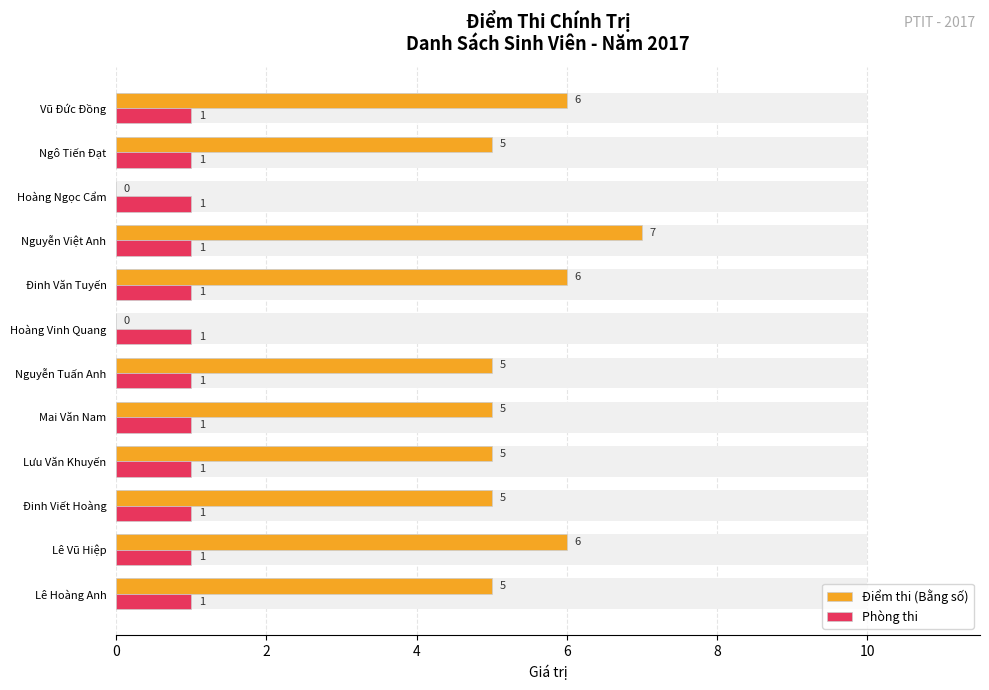

What are all the series names shown in the legend?

Điểm thi (Bằng số), Phòng thi